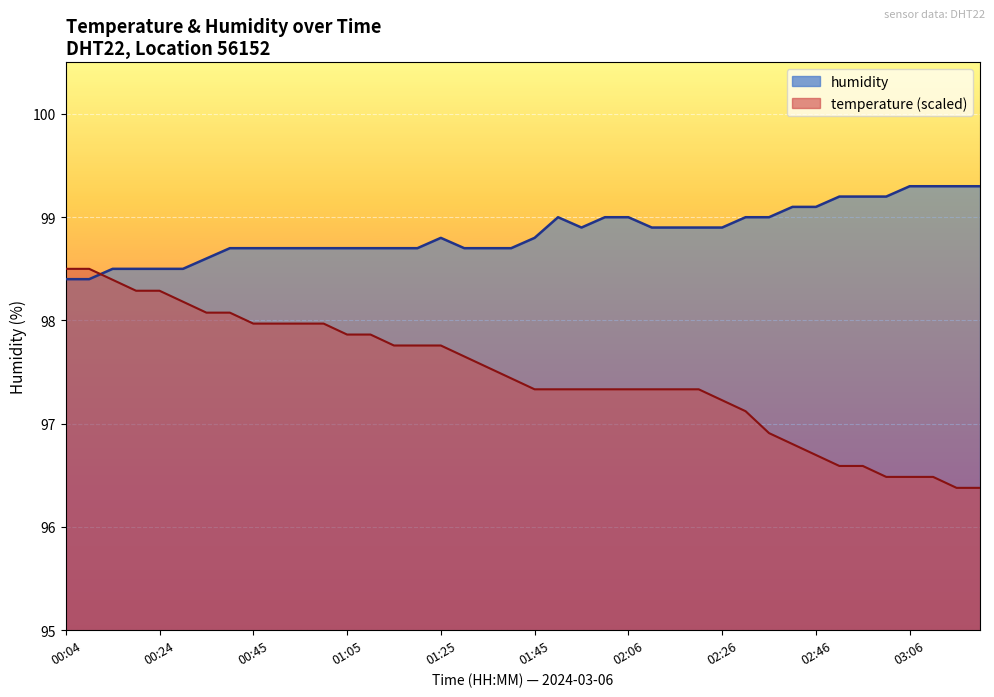

What is the ratio of the value at 00:04 to the value at 02:51?

1.0